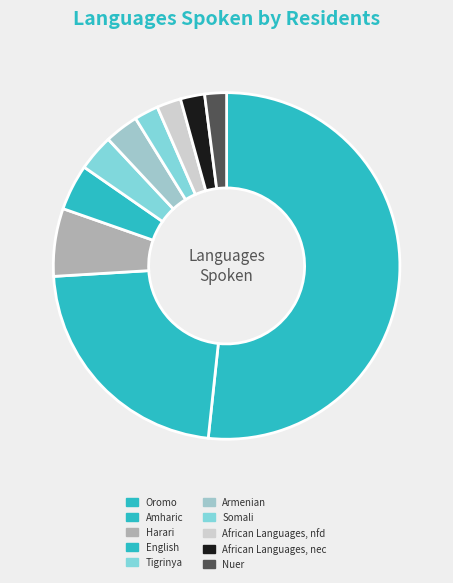

True or false: African Languages, nec accounts for 2% of the total.

True